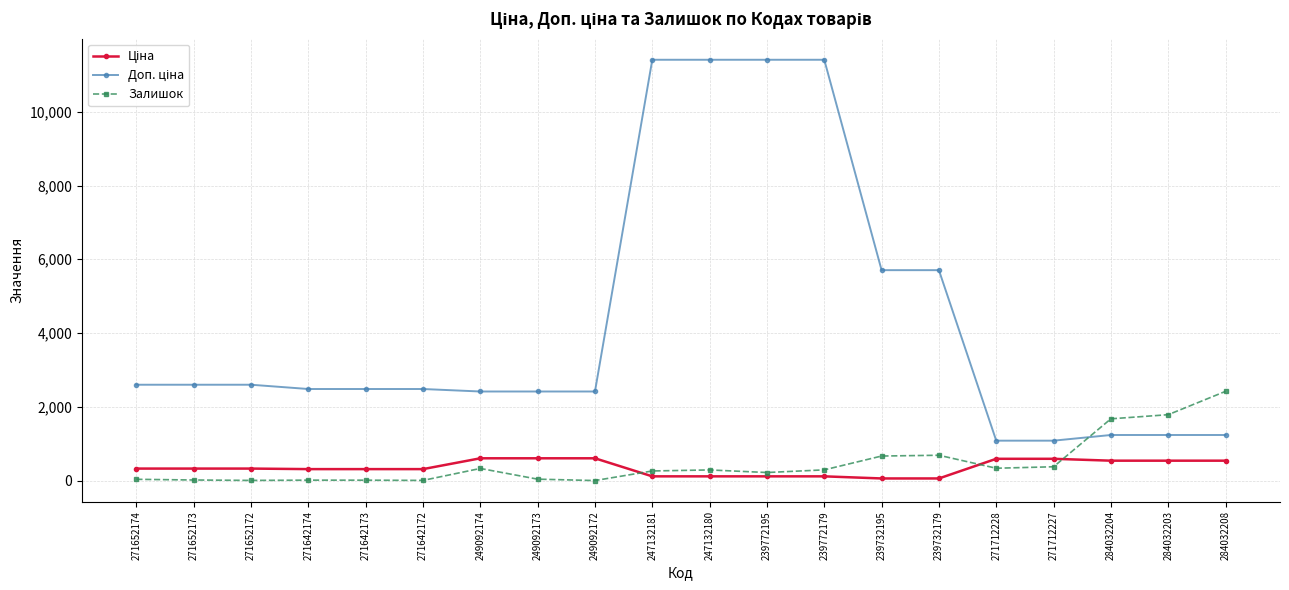

How many lines are shown in the chart?

3